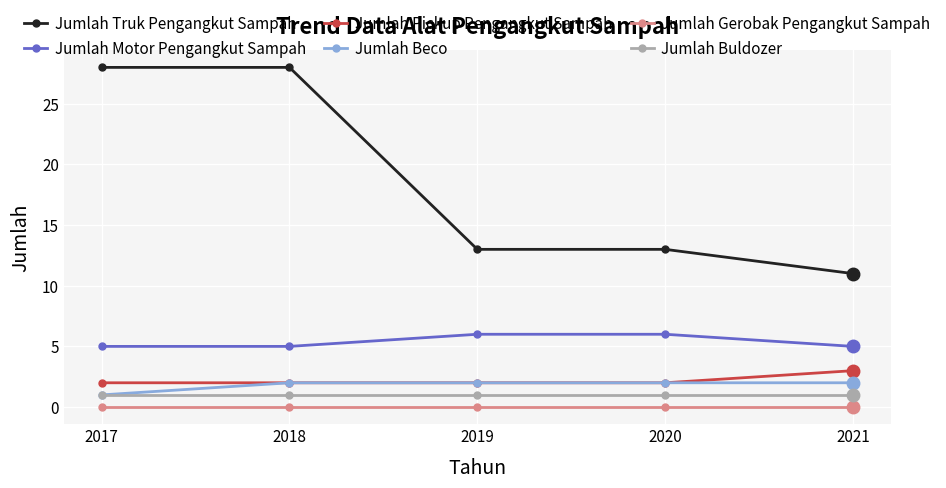

Rank the series by their maximum value, from lowest to highest.

Jumlah Gerobak Pengangkut Sampah, Jumlah Buldozer, Jumlah Beco, Jumlah Pickup Pengangkut Sampah, Jumlah Motor Pengangkut Sampah, Jumlah Truk Pengangkut Sampah